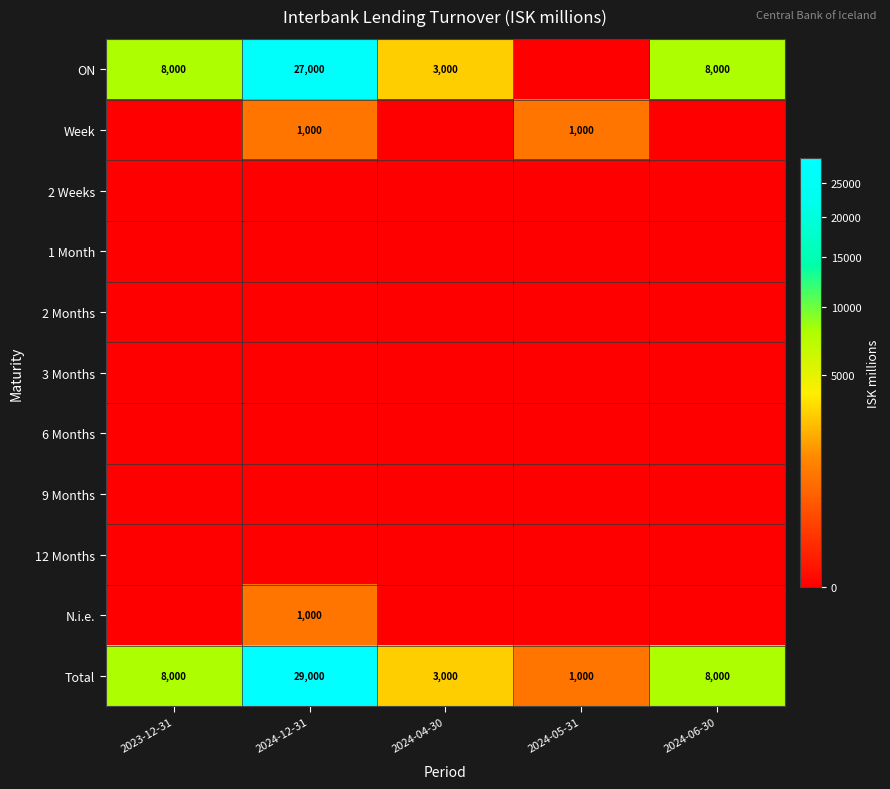

What is the sum of the Total values at 2024-04-30 and 2023-12-31?

11000